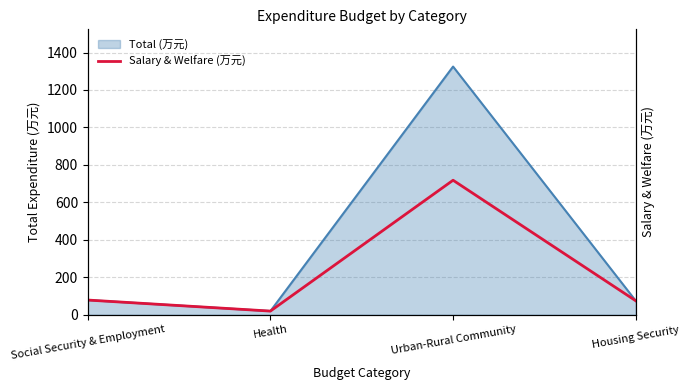

What is the approximate value at Social Security & Employment?

78.5